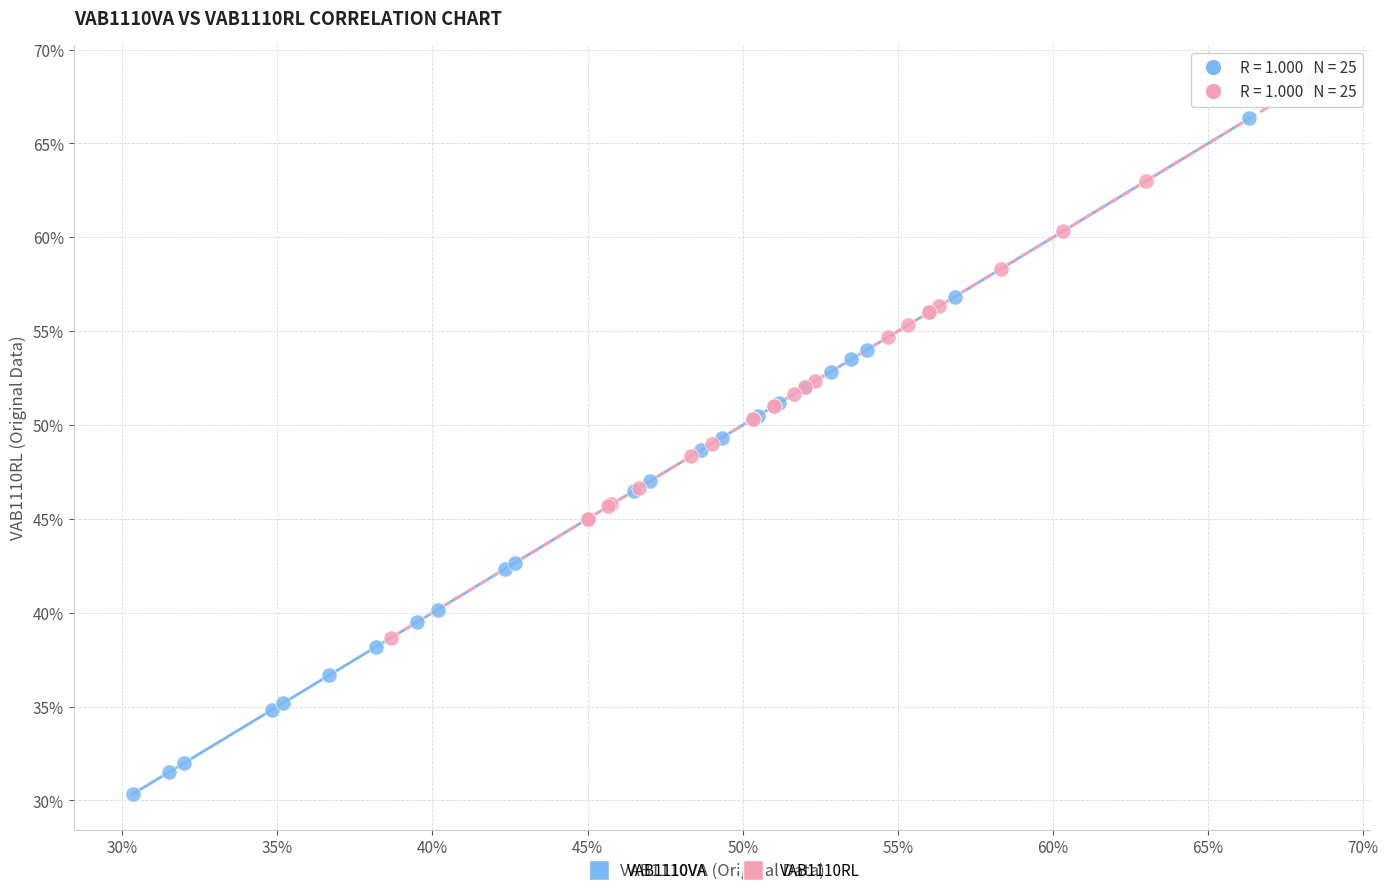

Which series reaches the minimum Y coordinate?

VAB1110VA